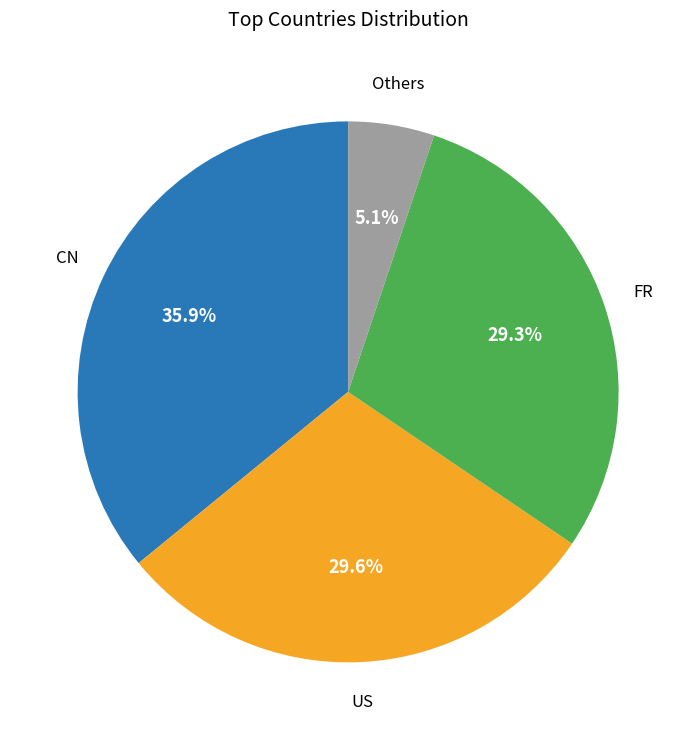

Is there any slice that represents more than half of the pie?

No